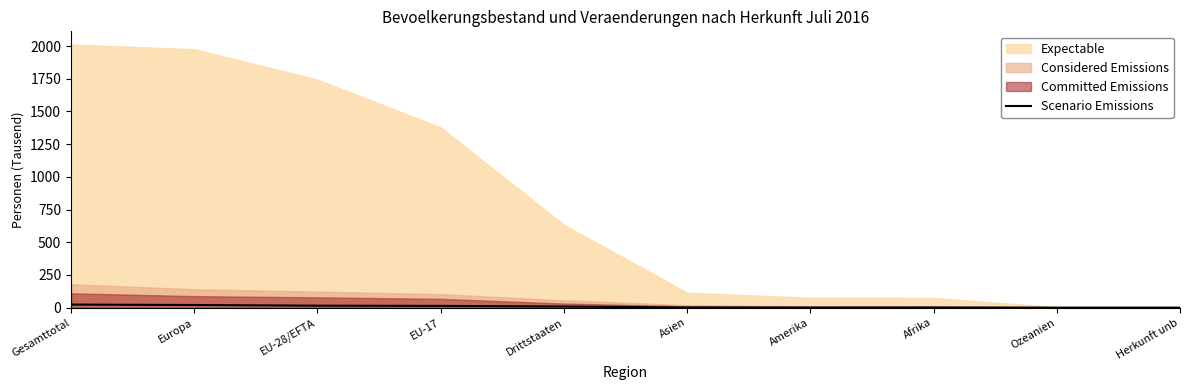

Reading left to right, list all the values displayed in this chart.

Gesamttotal=23.3	Europa=20.0	EU-28/EFTA=14.9	EU-17=13.4	Drittstaaten=8.3	Asien=1.3	Amerika=0.5	Afrika=1.5	Ozeanien=0.0	Herkunft unb=0.0